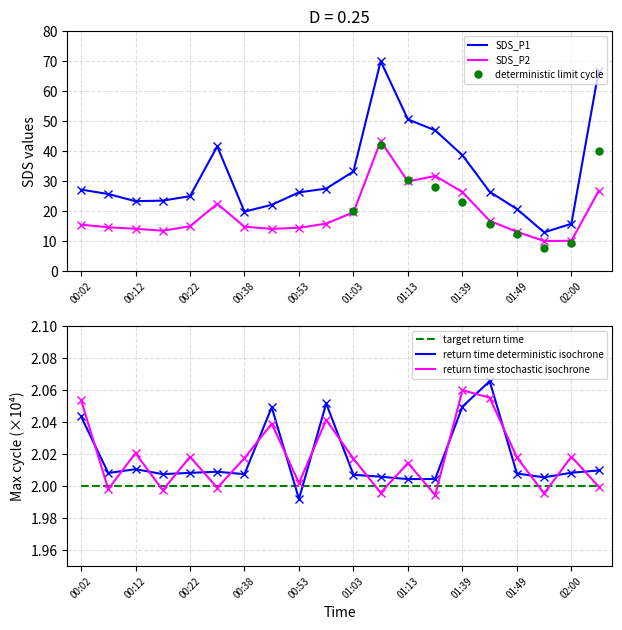

Between 01:34 and 00:02, which is larger?

01:34